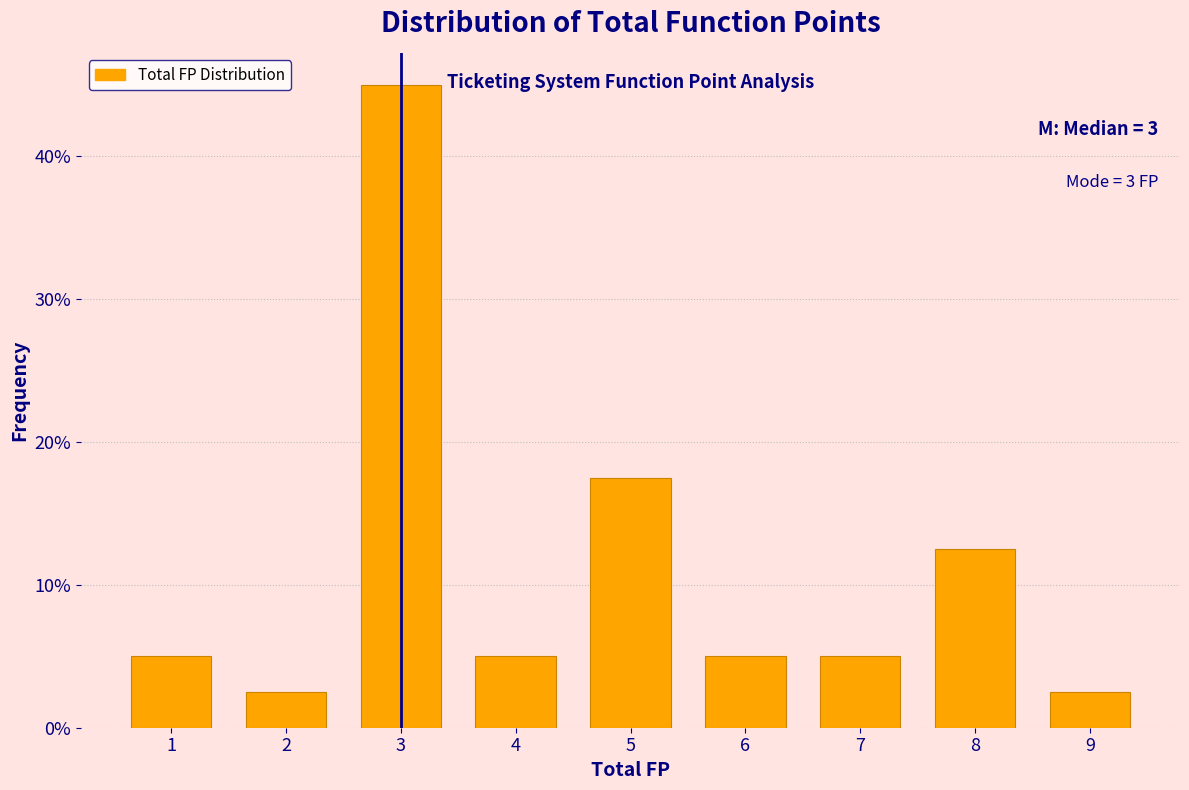

Reading right to left, list all the values displayed in this chart.

2.5	12.5	5.0	5.0	17.5	5.0	45.0	2.5	5.0